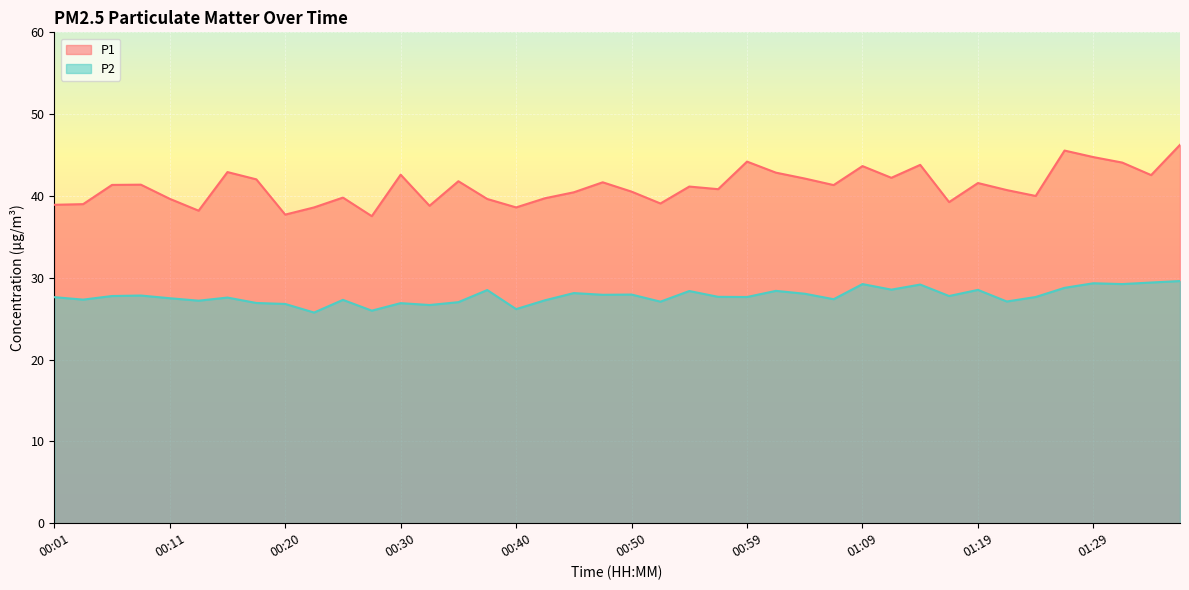

In P2, how many points are lower than both neighbors (excluding endpoints)?

14